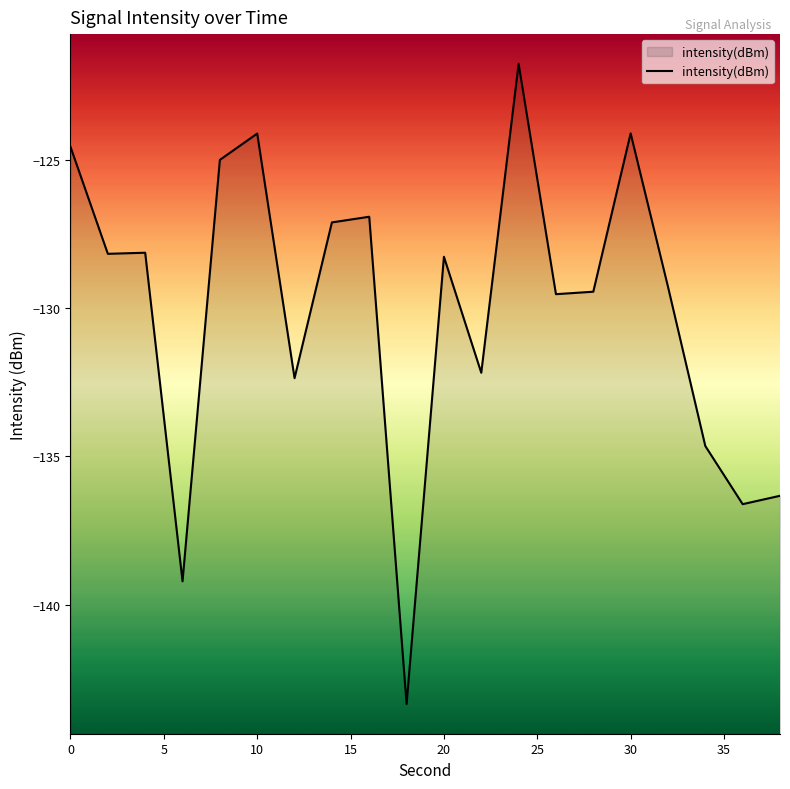

What is the difference between the values at 18 and 9?

6.7